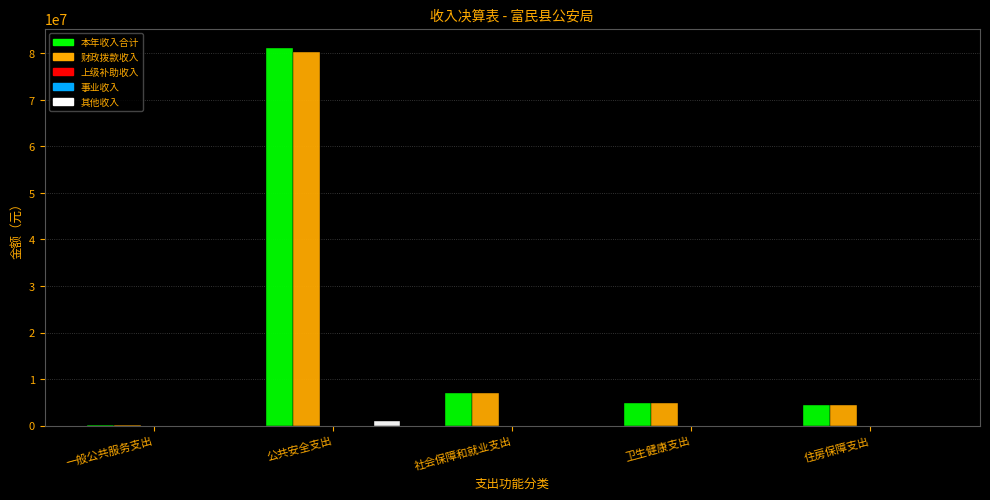

What is the label of the 4th bar from the left?

卫生健康支出